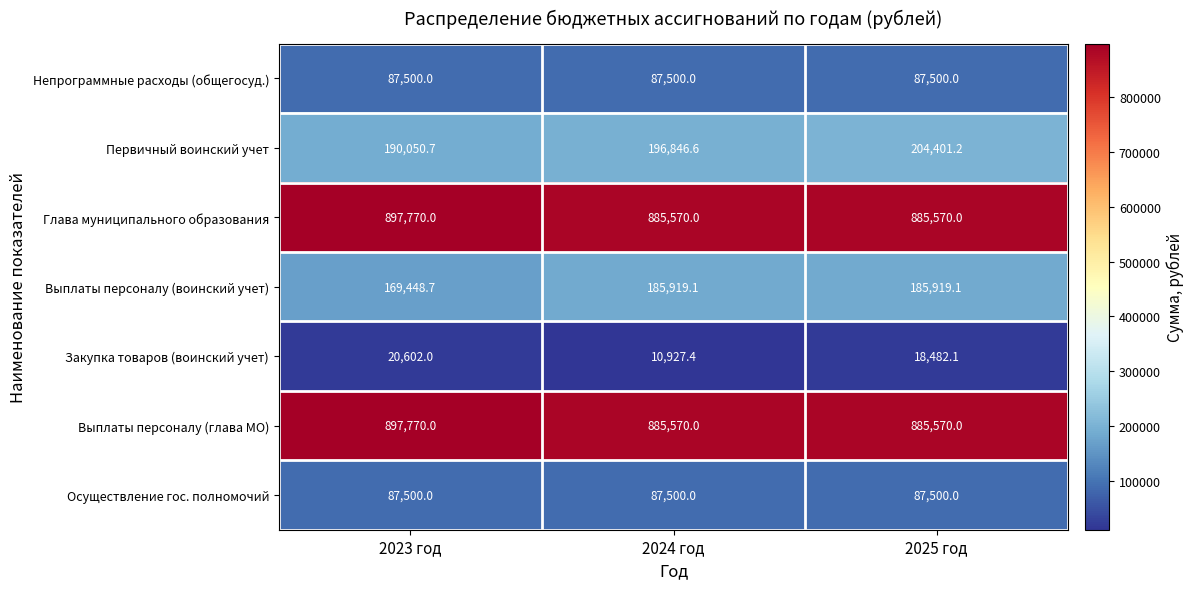

At which category is the sum across all series the highest?

2025 год